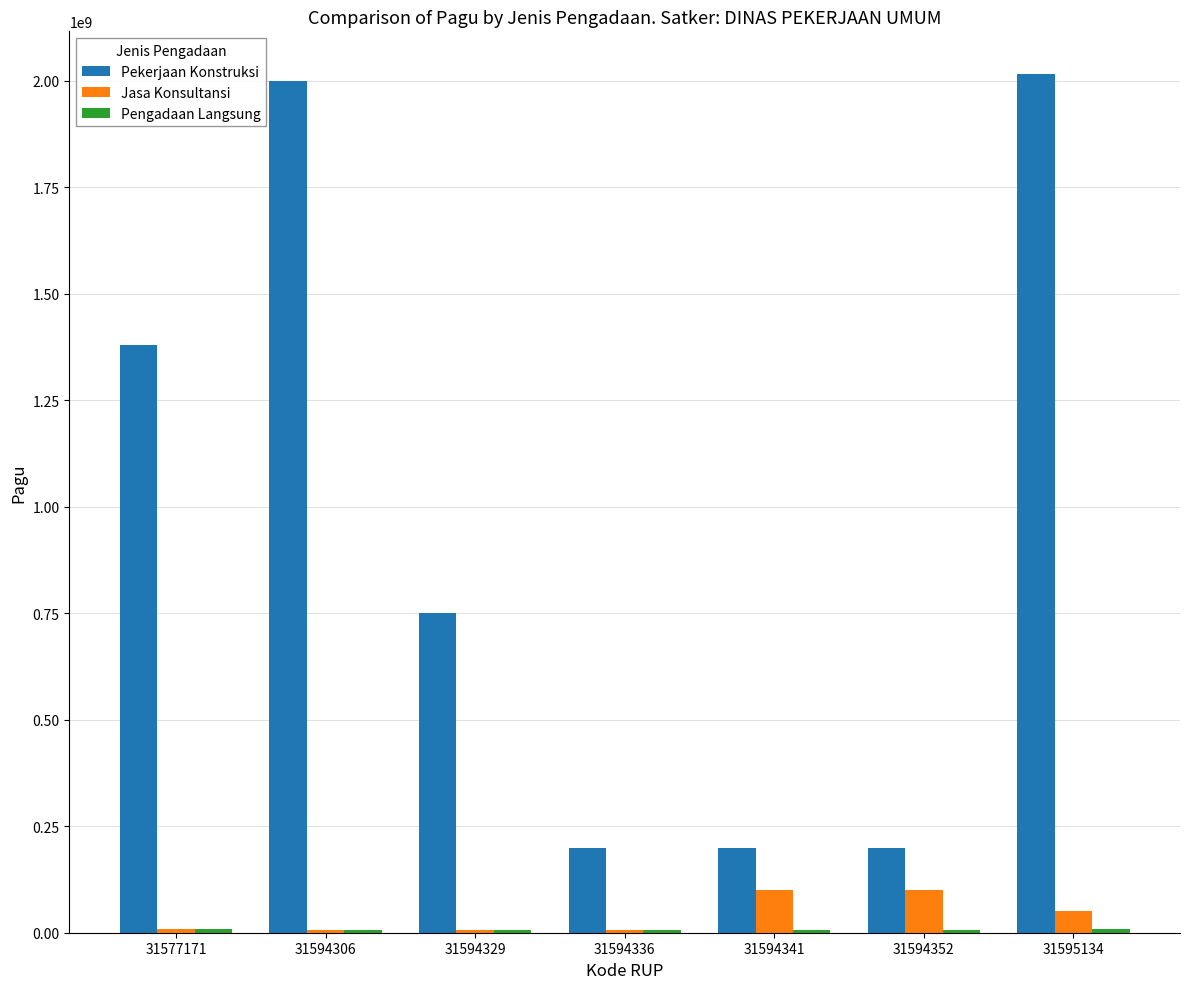

The value of Pekerjaan Konstruksi at 31594306 is 3339829846. True or false?

False